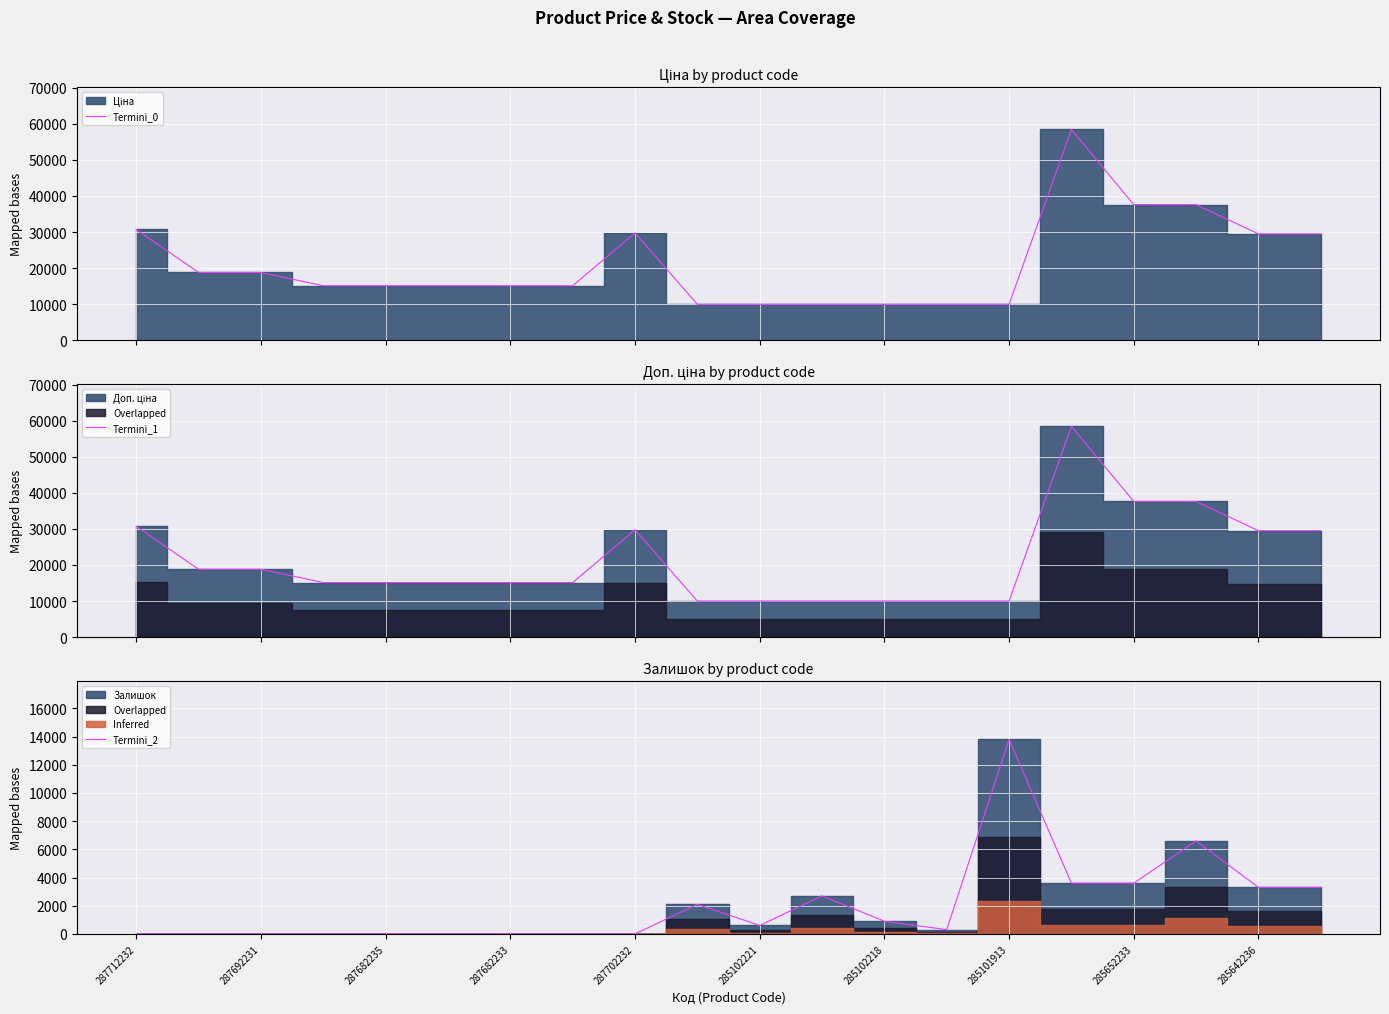

What is the difference between the second highest and second lowest values in the Termini_1 series?

27618.6